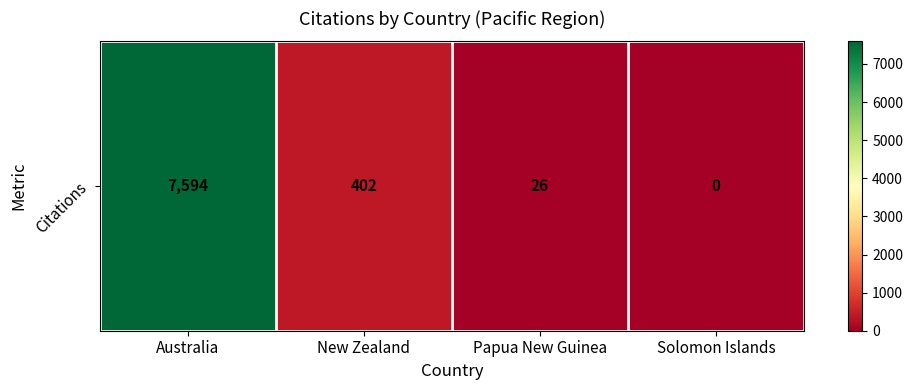

How many values are above zero?

3